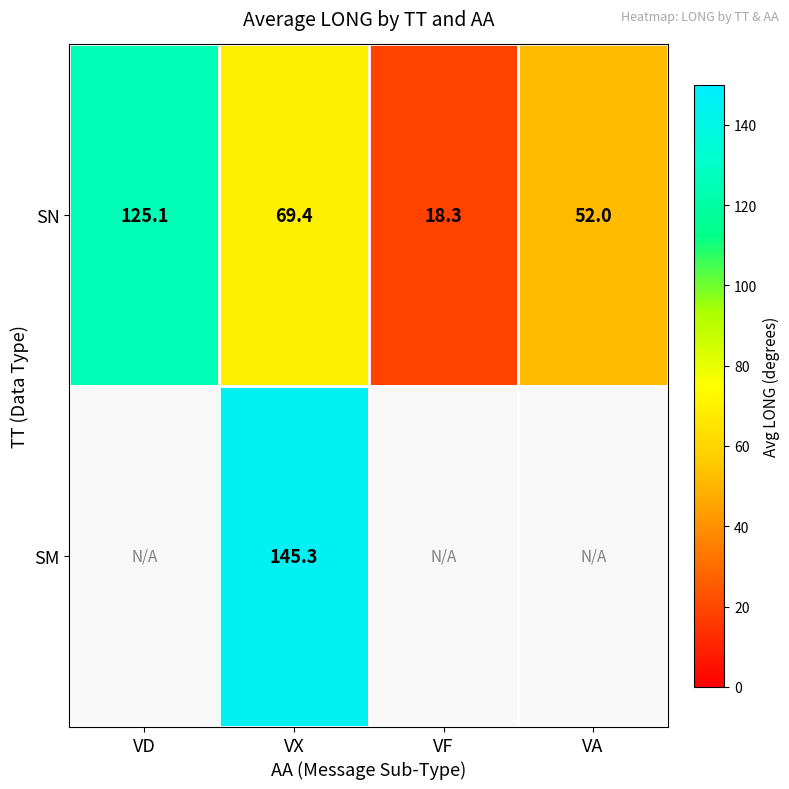

What is the total value across all series at VX?

214.7